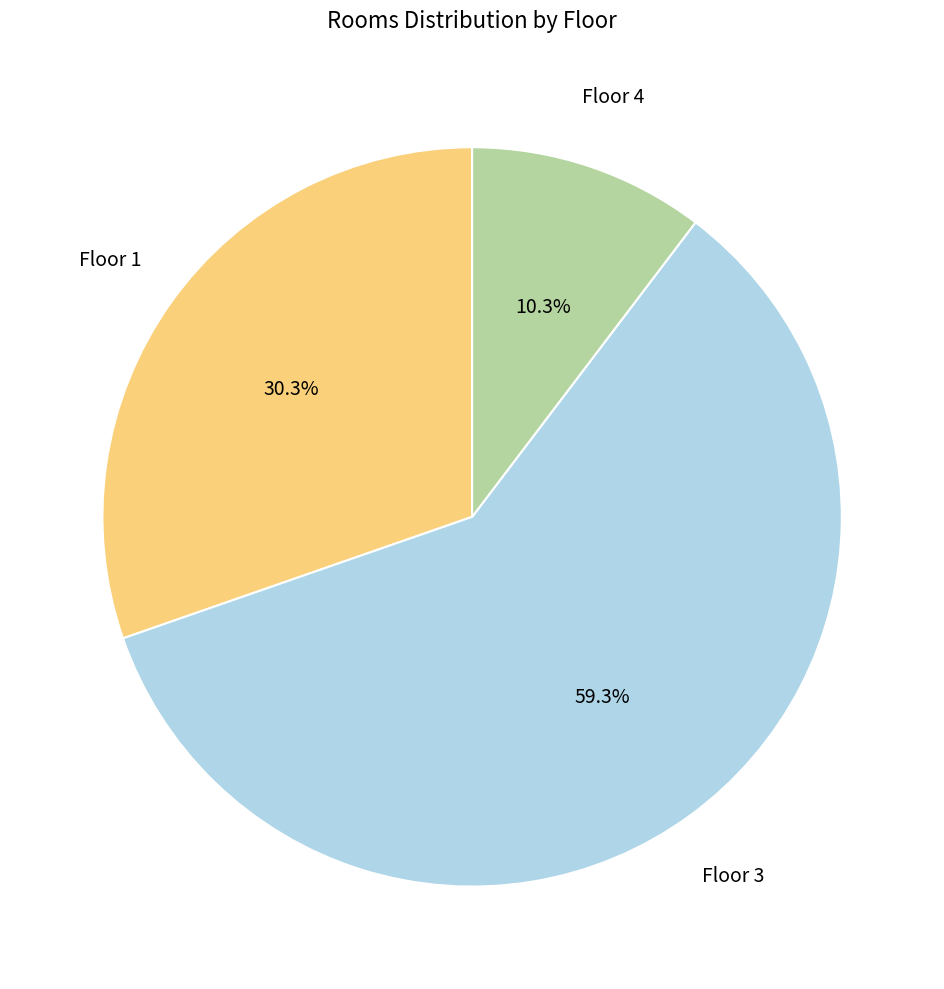

Which category has the smallest portion of the pie?

Floor 4